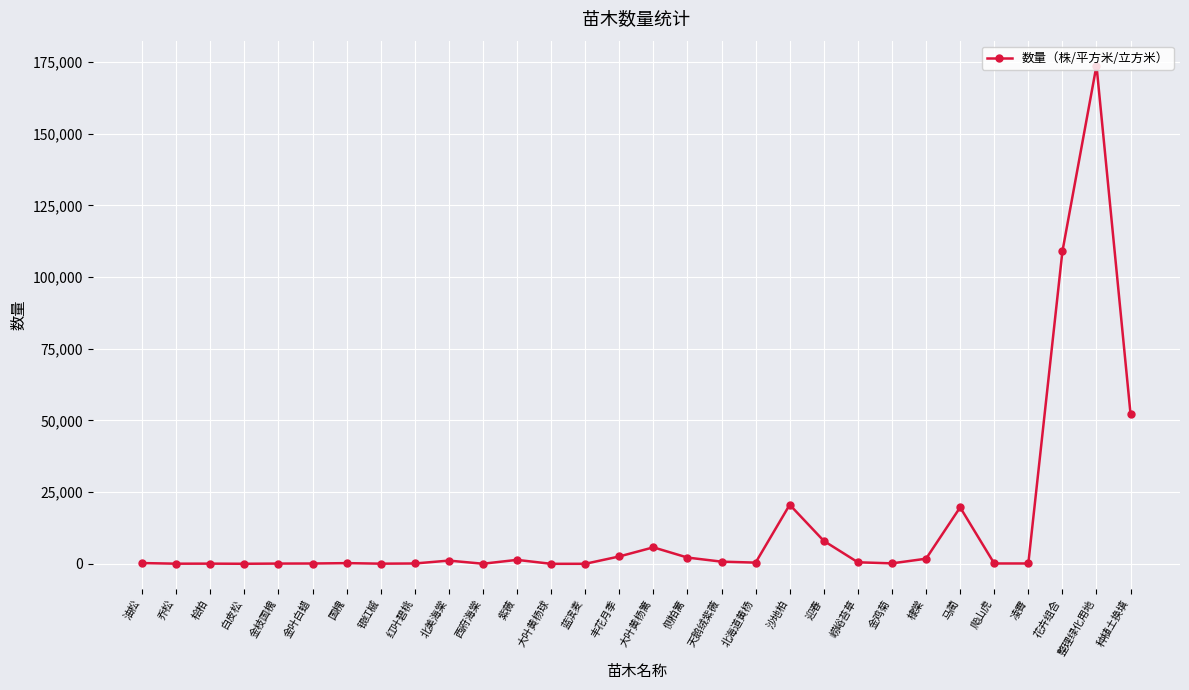

What is the maximum value shown in the chart?

173741